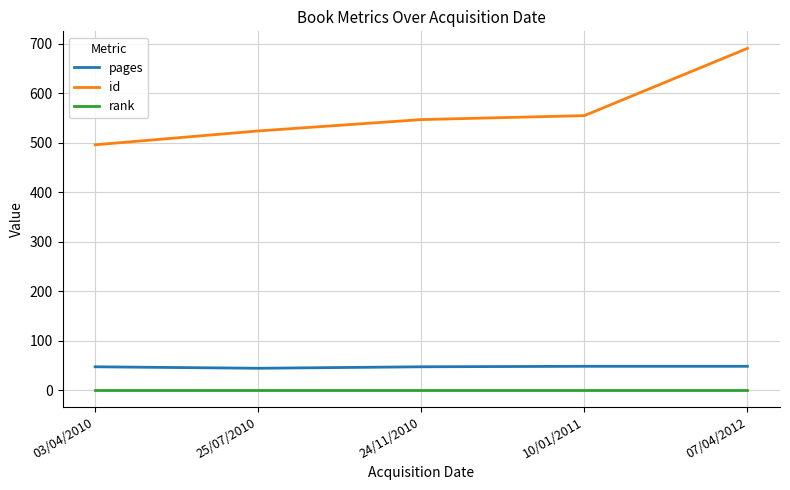

How many lines are shown in the chart?

3